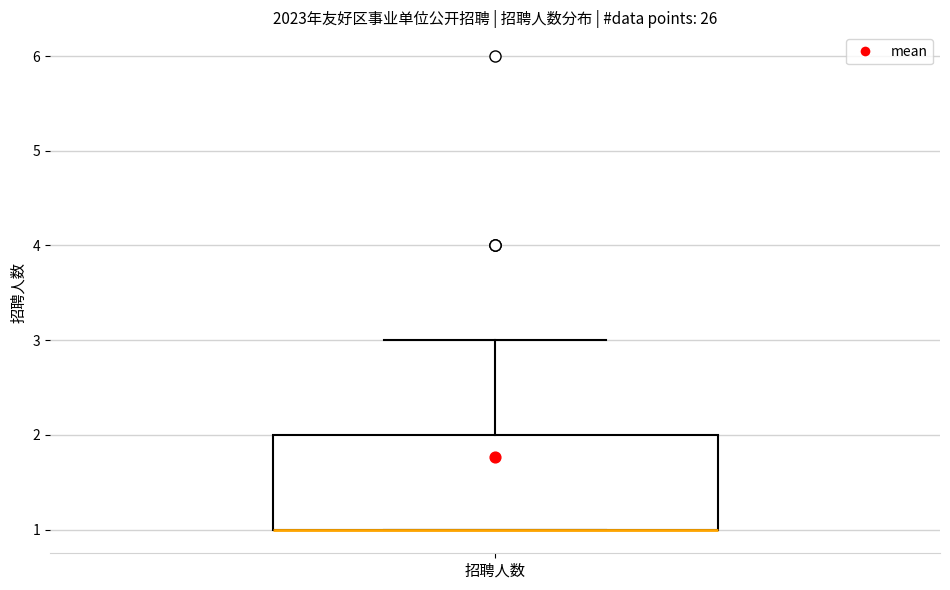

Transcribe this box plot: give where the median line is, the range the box spans, and where the two whiskers end, as read against the y-axis. The values are not printed on the chart, so give them approximately, as read against the axis.

median 1 (drawn on the box's lower edge), box 1 to 2, whiskers 1 to 3